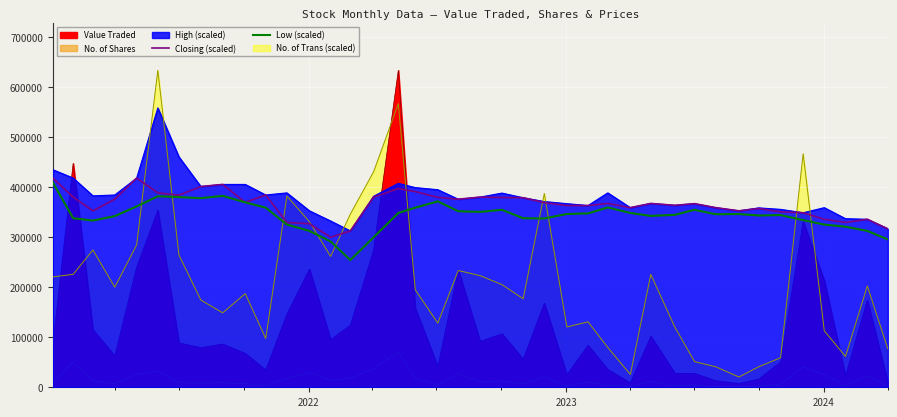

Is the value of Low (scaled) at 36 greater than the value of Closing (scaled) at 18?

No